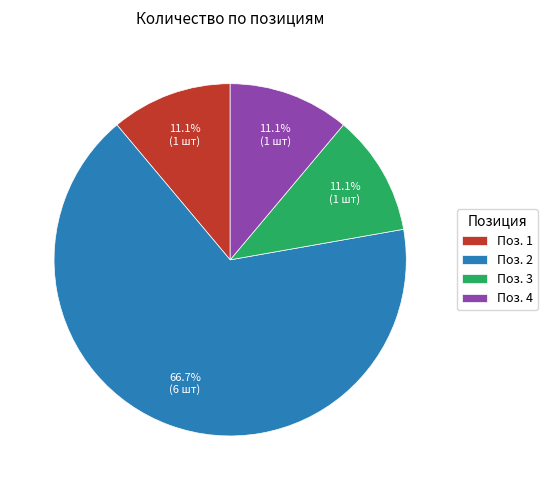

Do Поз. 4 and Поз. 3 together represent more than half of the pie?

No